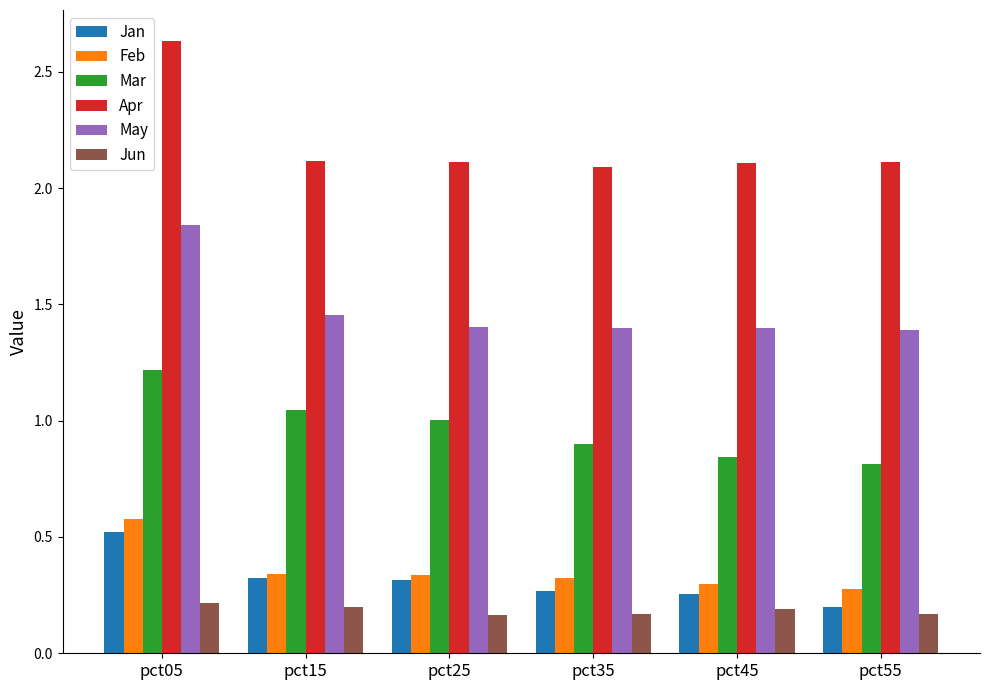

What is the highest value of the Feb series?

0.6